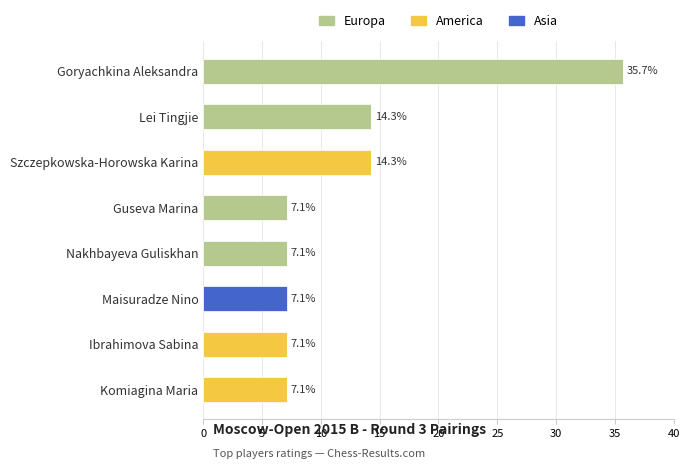

Is it true that Europa equals 7.1 at Guseva Marina?

True